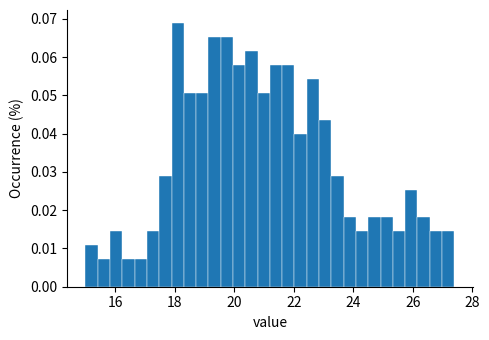

Around what value on the x-axis is the tallest bar? Give the approximate position of its centre, as read against the axis.

18.2